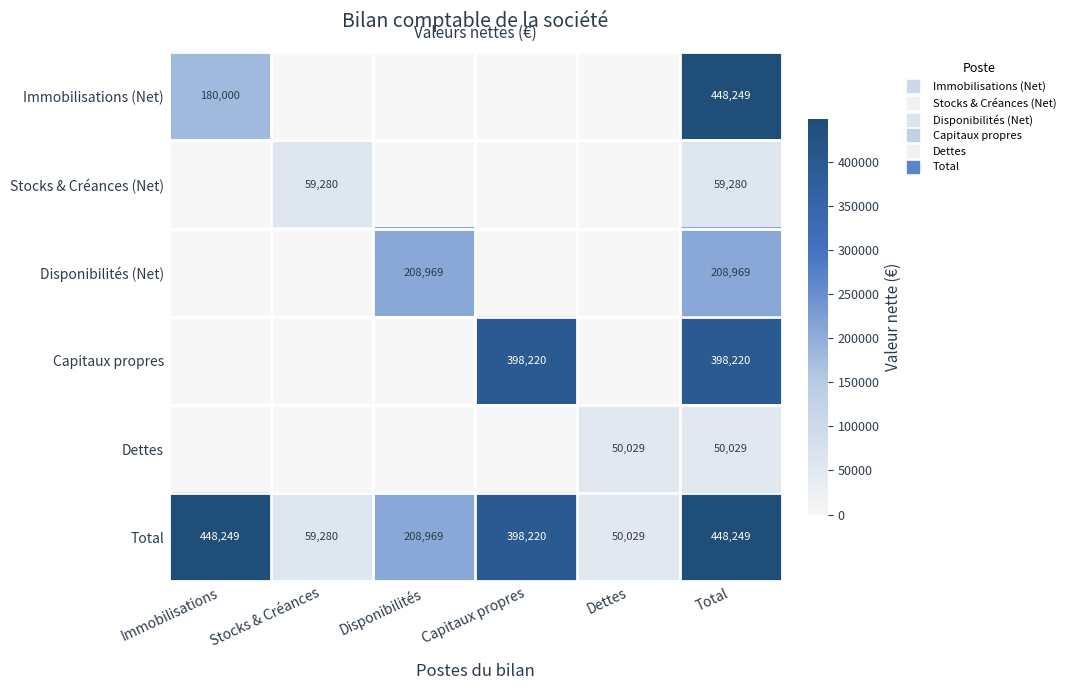

Which series changed the most between Immobilisations and Total?

Capitaux propres